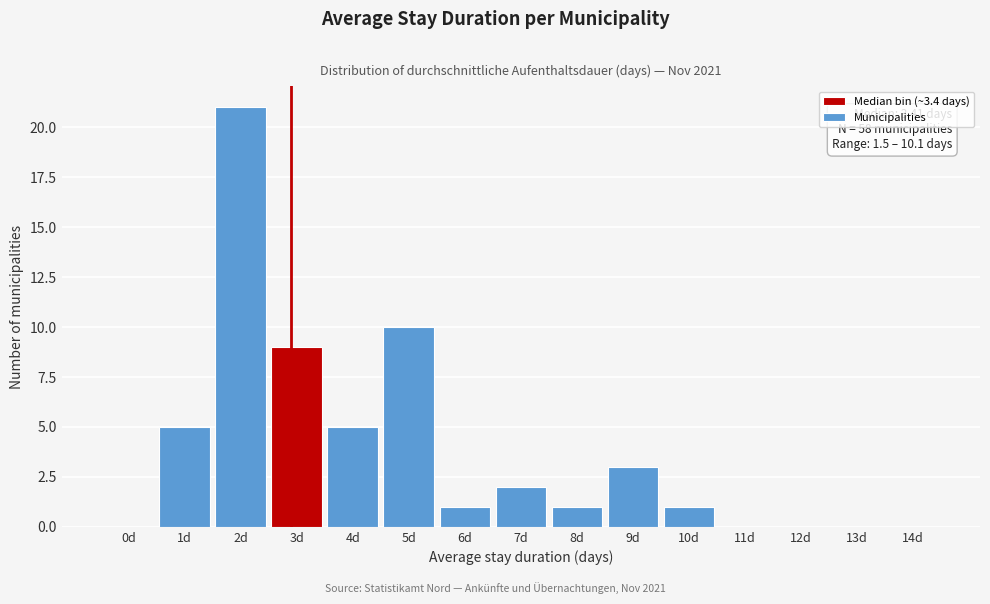

Reading left to right, list all the values displayed in this chart.

0d=0	1d=5	2d=21	3d=9	4d=5	5d=10	6d=1	7d=2	8d=1	9d=3	10d=1	11d=0	12d=0	13d=0	14d=0